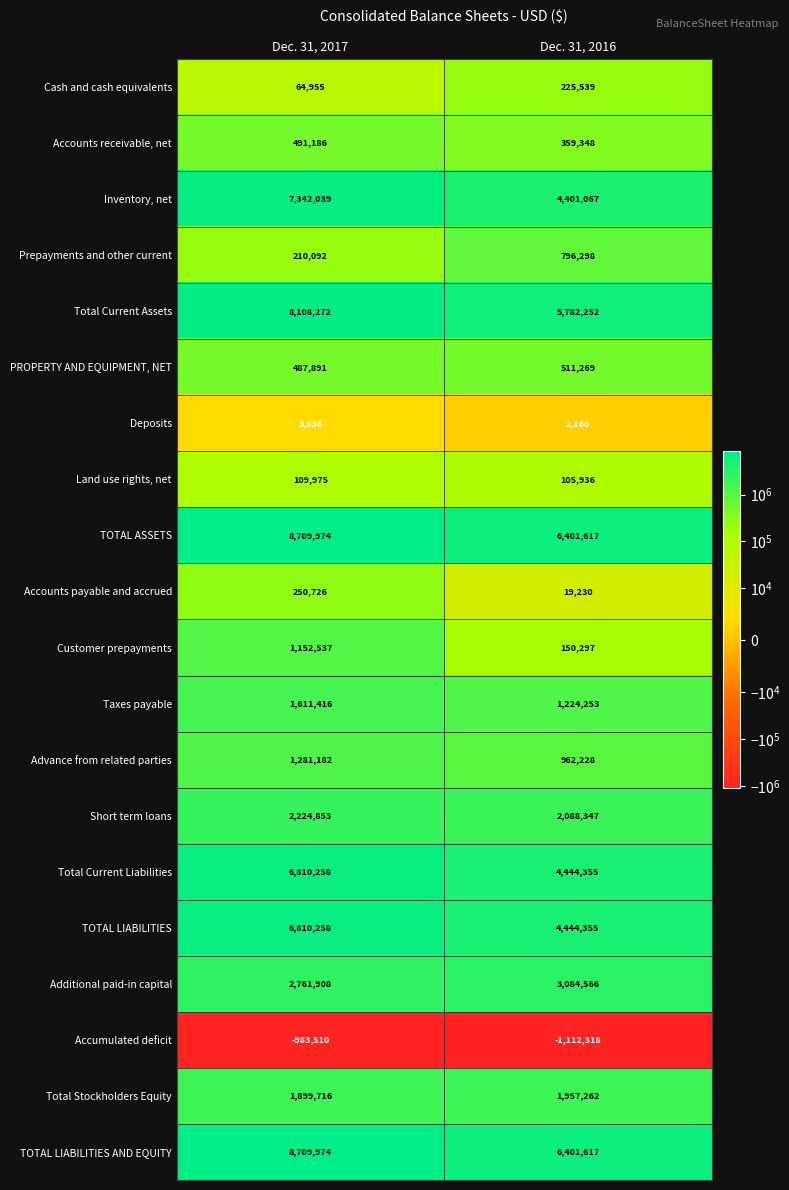

True or false: Accounts receivable, net has a value of 359348 at Dec. 31, 2016.

True